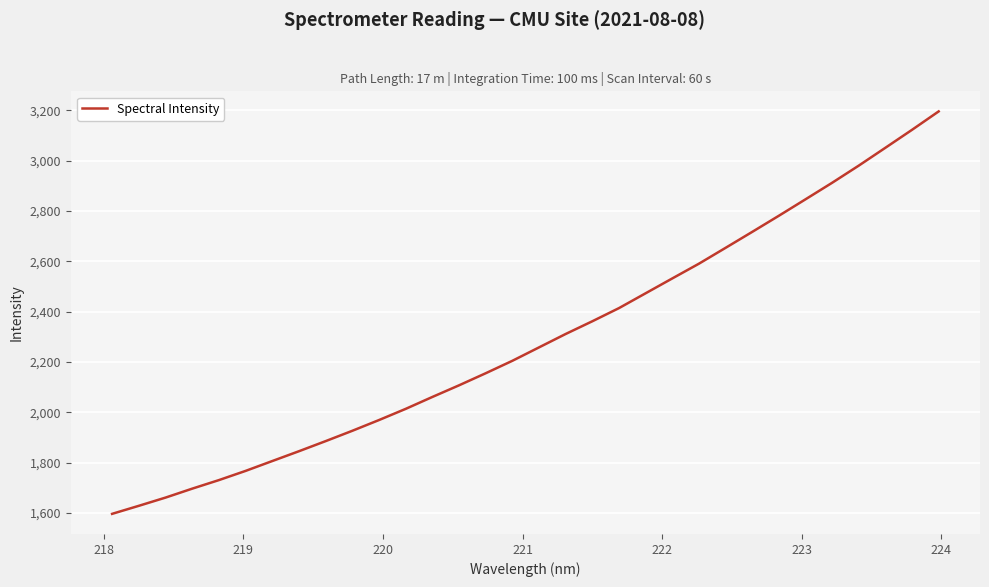

What is the greatest value displayed?

3196.3